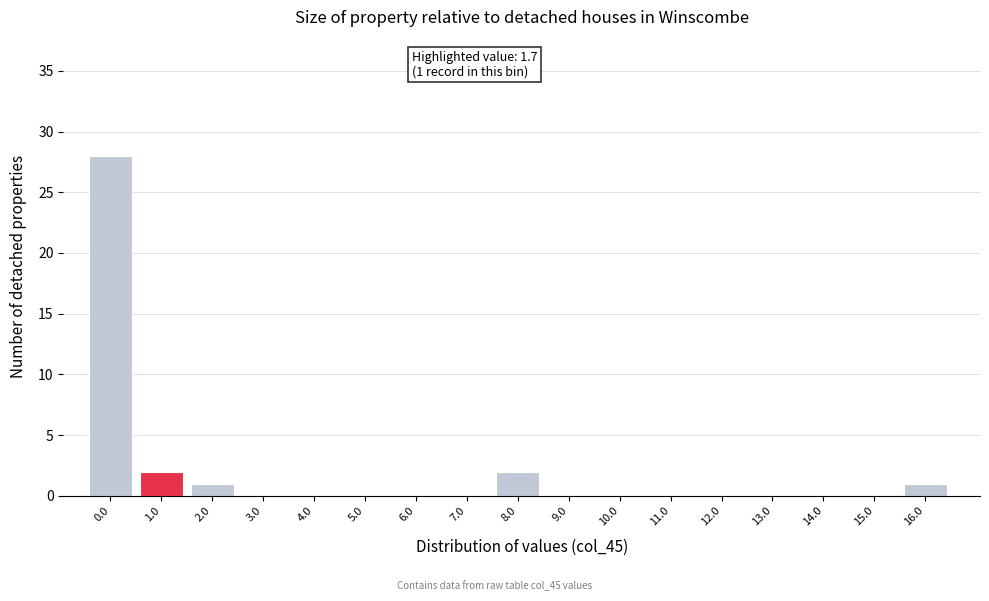

Reading left to right, transcribe all the data shown in this chart.

0.0=28	1.0=2	2.0=1	3.0=0	4.0=0	5.0=0	6.0=0	7.0=0	8.0=2	9.0=0	10.0=0	11.0=0	12.0=0	13.0=0	14.0=0	15.0=0	16.0=1